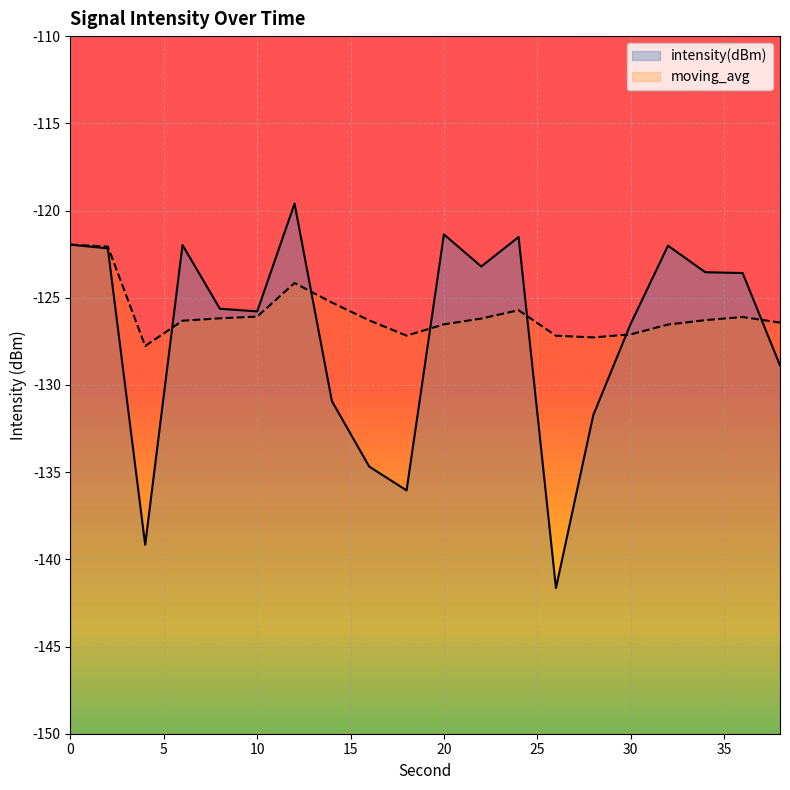

Does the chart display data point markers on the line(s)?

No